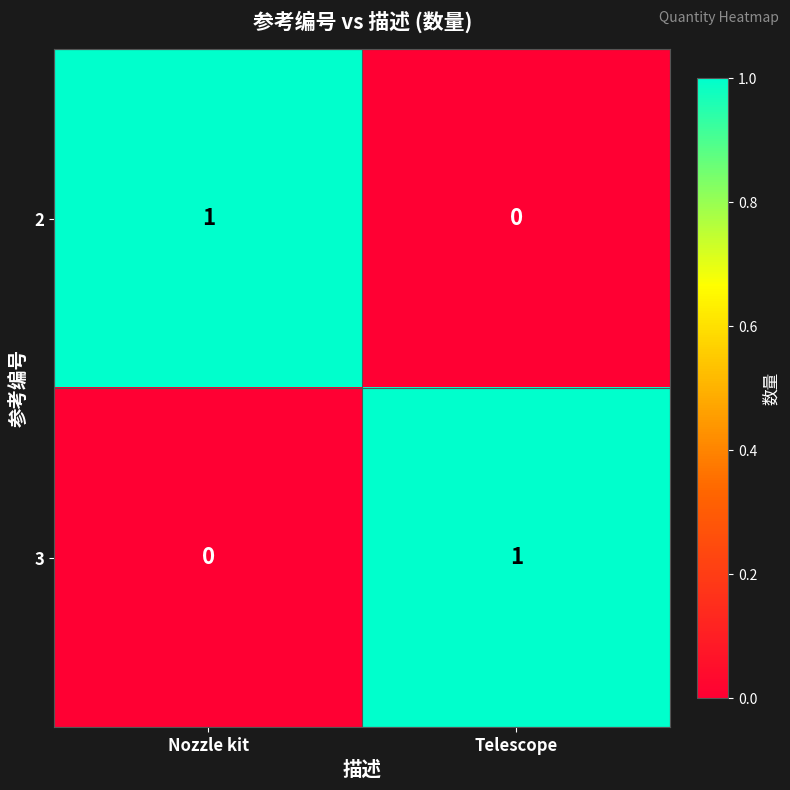

Rank the categories by 3 value from lowest to highest.

Nozzle kit, Telescope